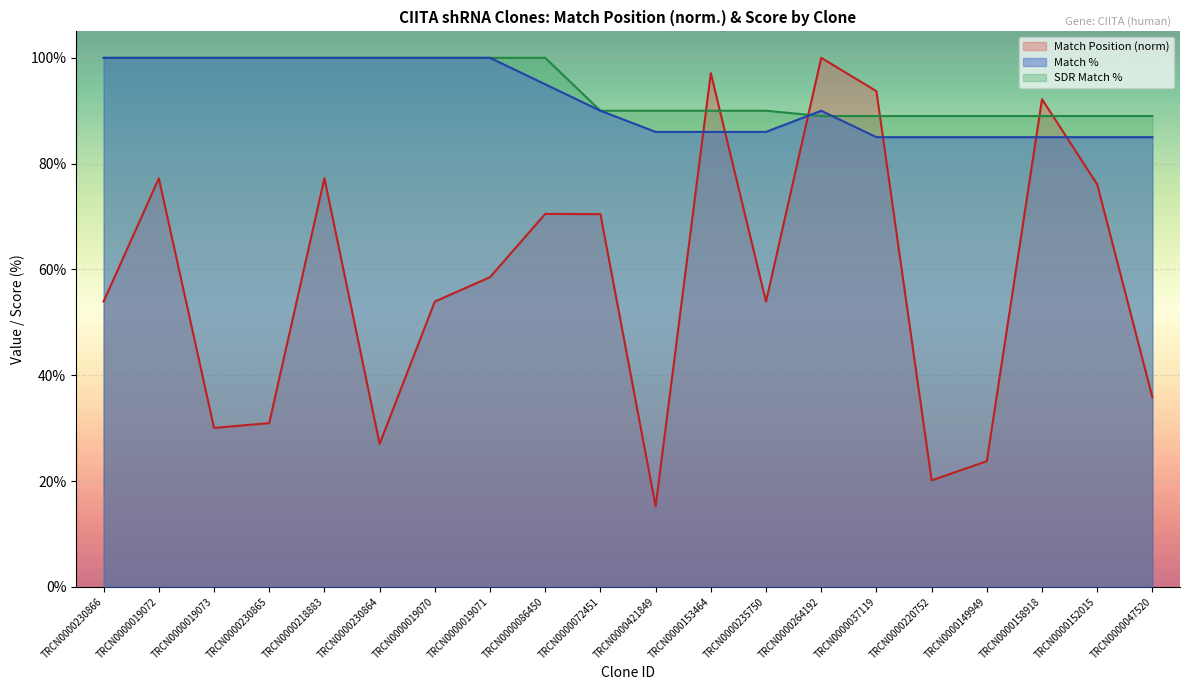

How many data points in SDR Match % are above 90?

9